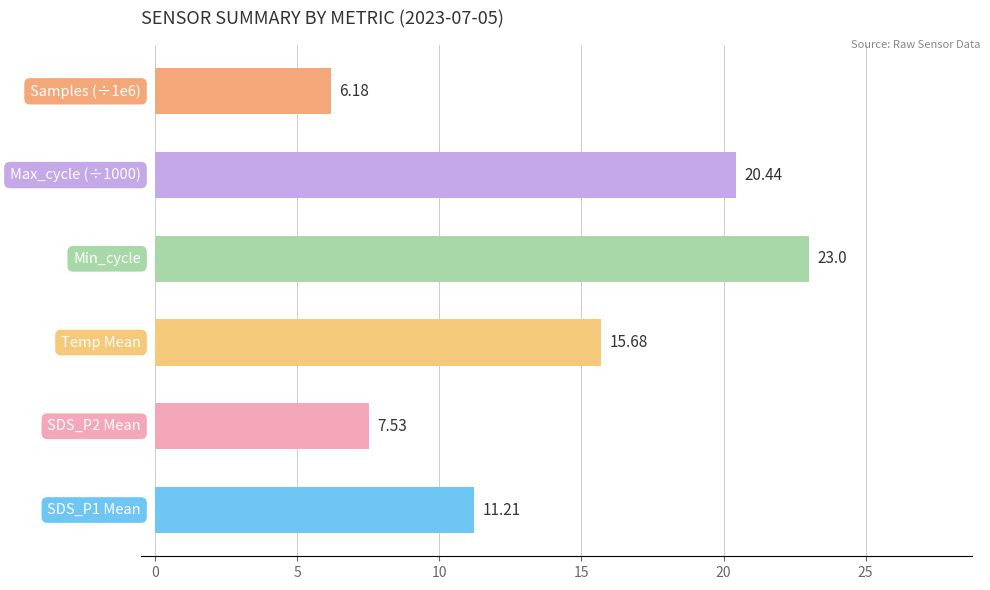

What is the sum of all values?

84.0